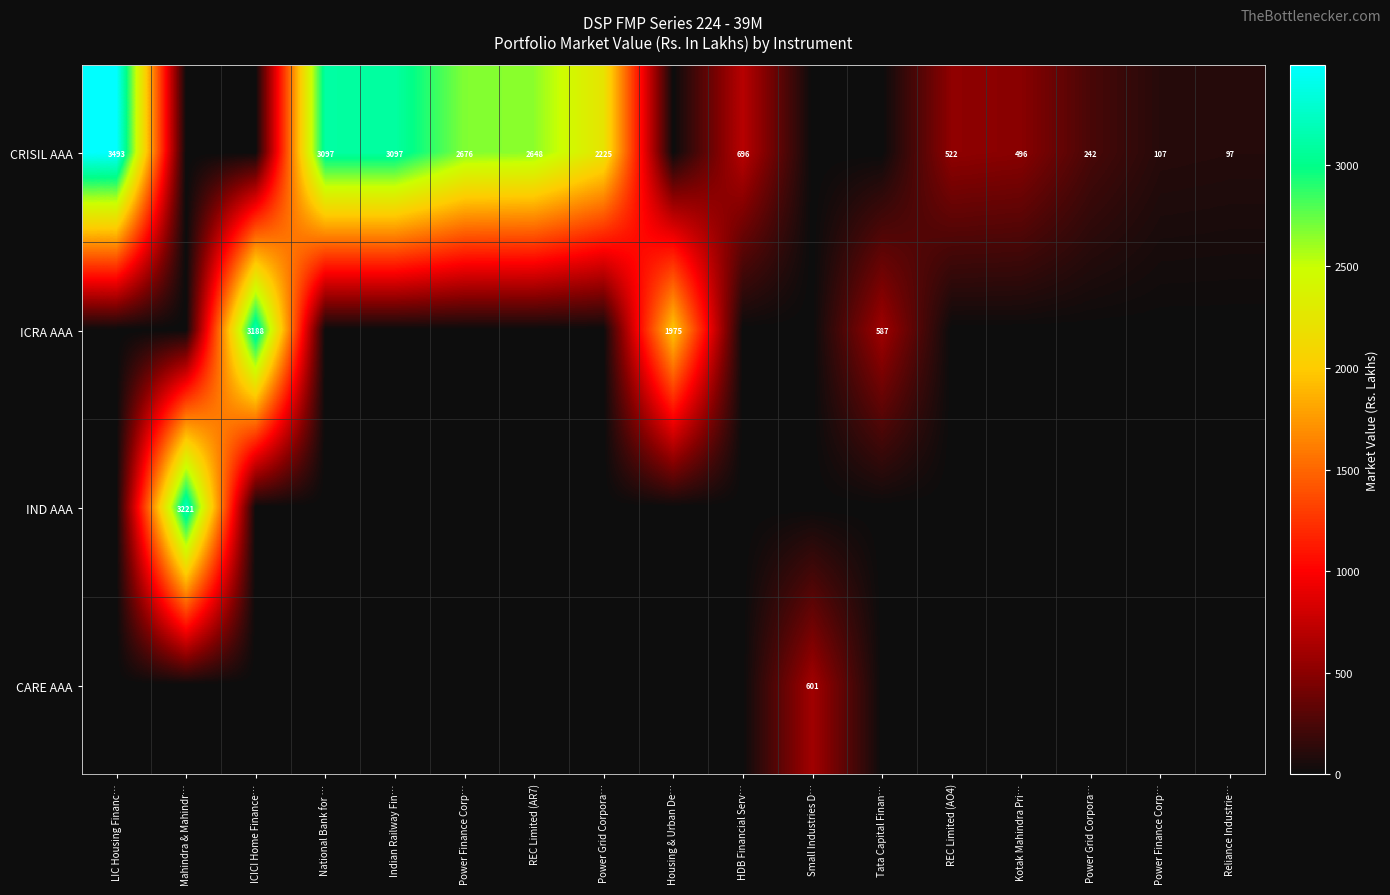

Count the number of categories in the chart.

17